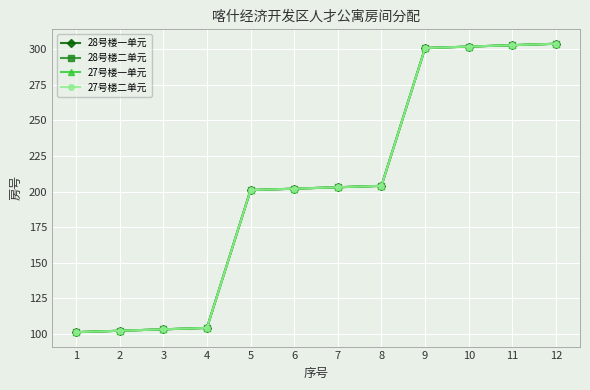

True or false: 28号楼一单元 and 27号楼二单元 intersect in this chart.

False